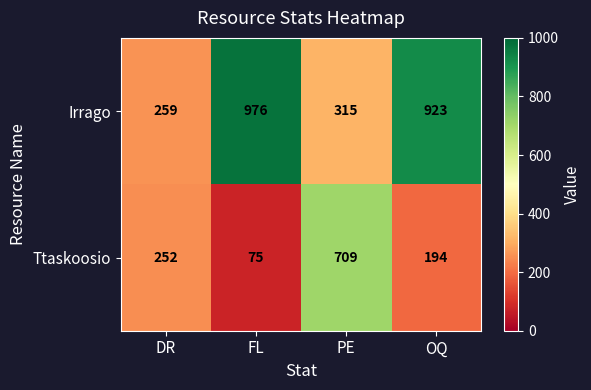

At PE, list the series in order from largest to smallest.

Ttaskoosio, Irrago